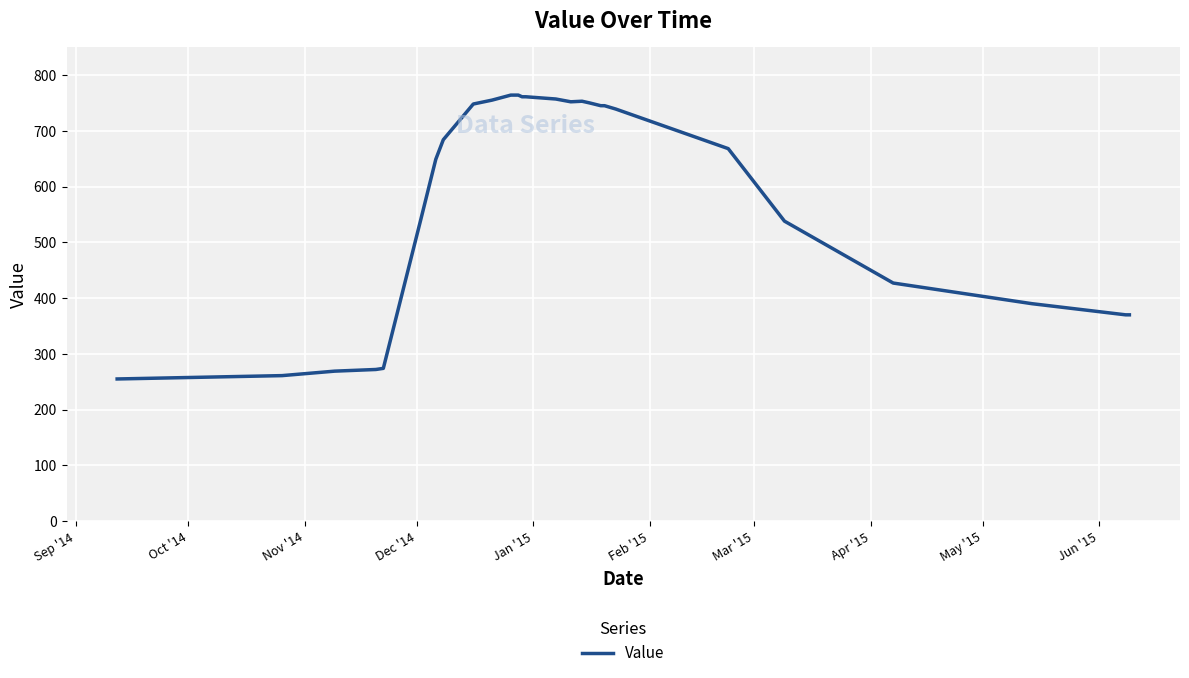

What is the difference between the maximum and minimum values?

509